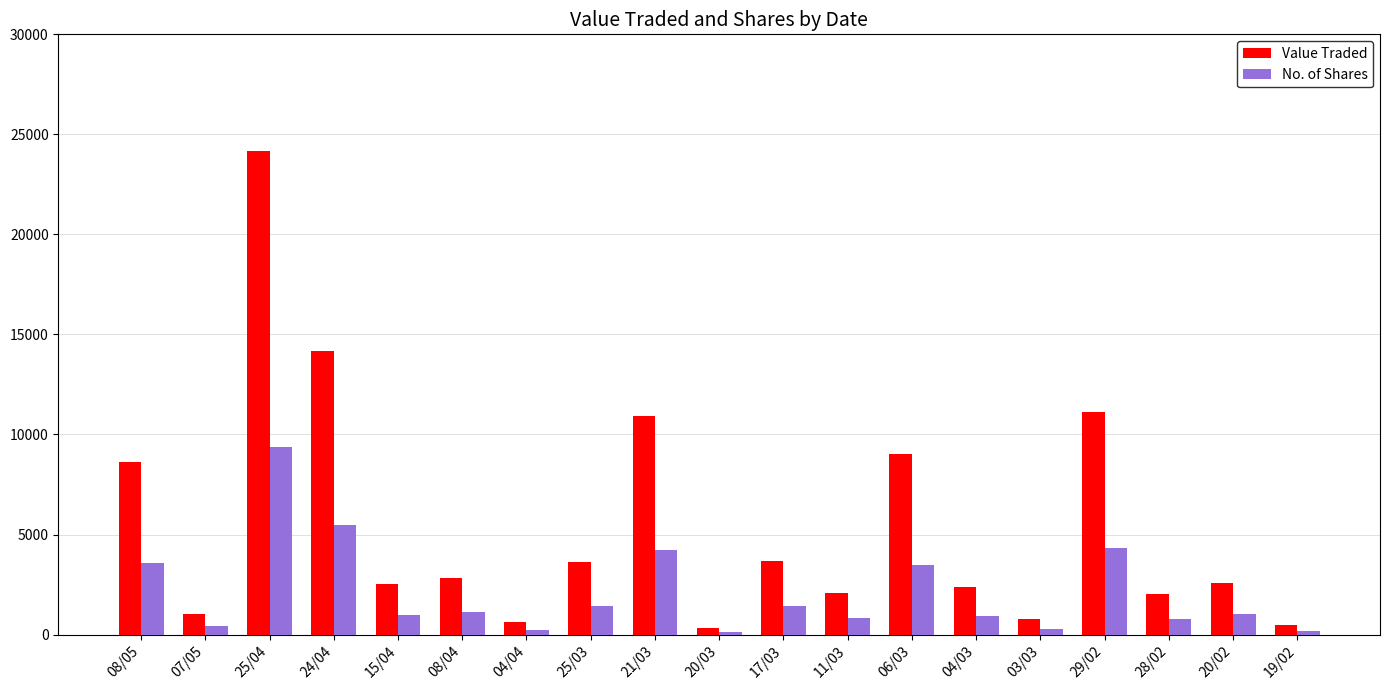

At which category is the sum across all series the highest?

25/04